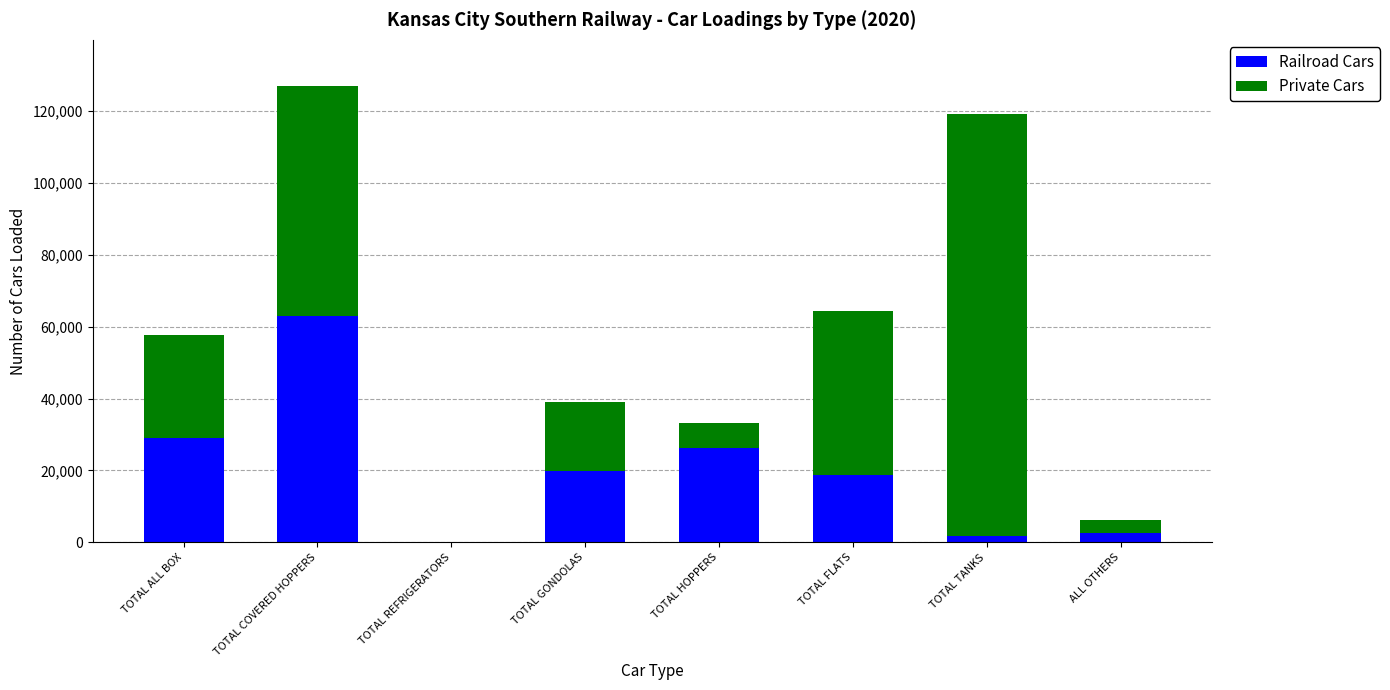

At which label does Railroad Cars reach its peak?

TOTAL COVERED HOPPERS